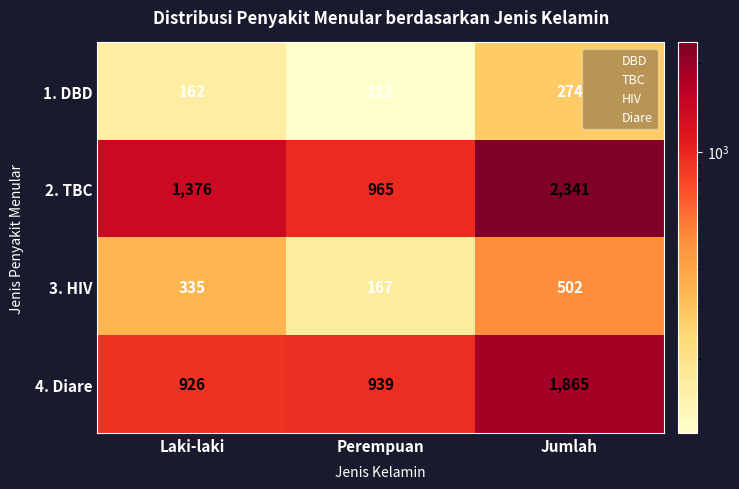

Reading left to right, transcribe all the data shown in this chart.

1. DBD: 162	112	274
2. TBC: 1376	965	2341
3. HIV: 335	167	502
4. Diare: 926	939	1865